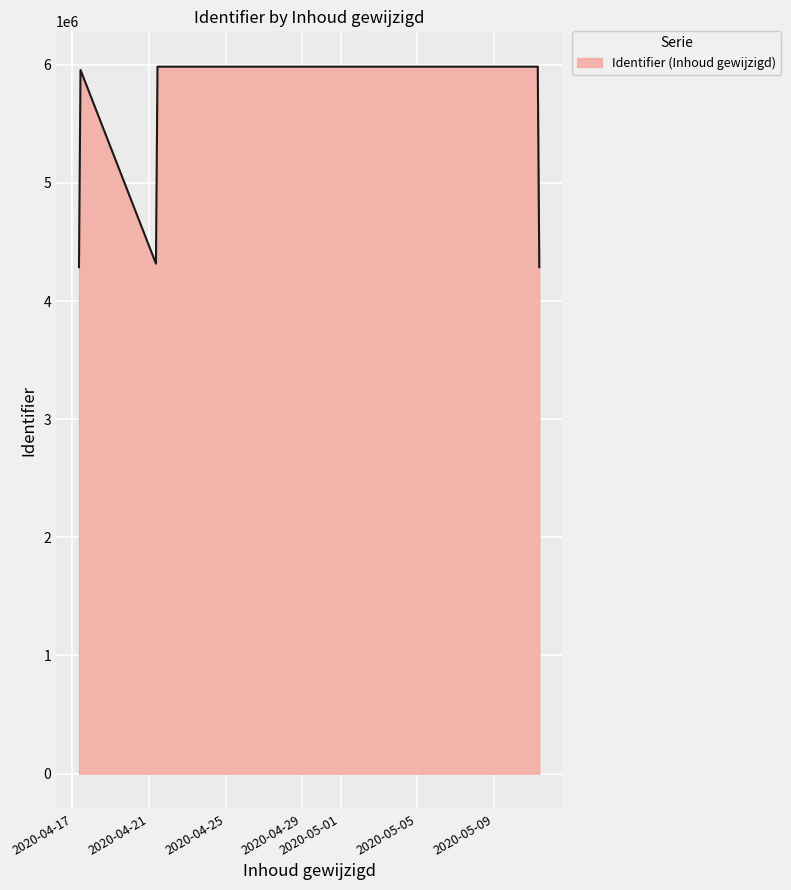

What is the minimum value shown in the chart?

4287277.0